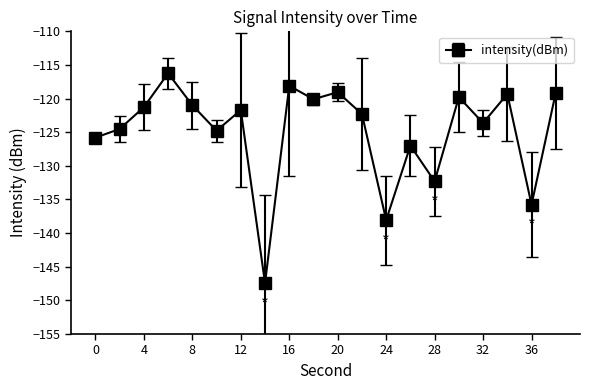

What is the value of the 7th point from the left?

-121.7